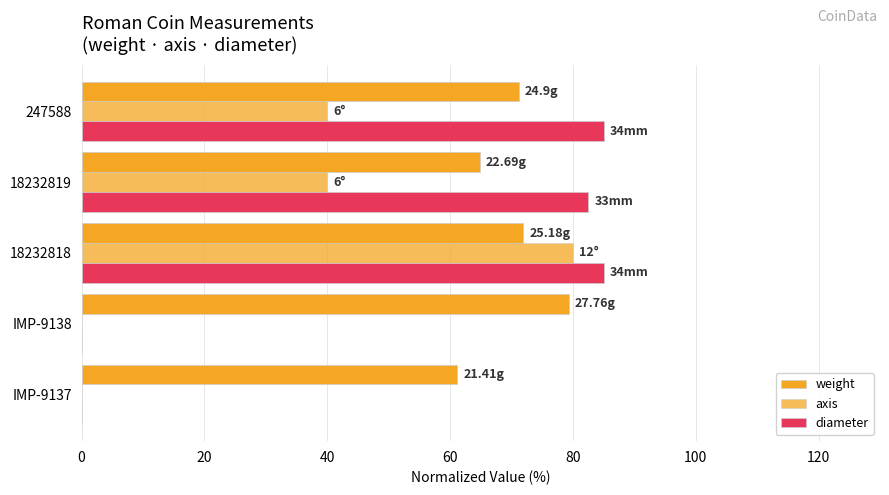

Rank the series by their average value, from lowest to highest.

axis, diameter, weight